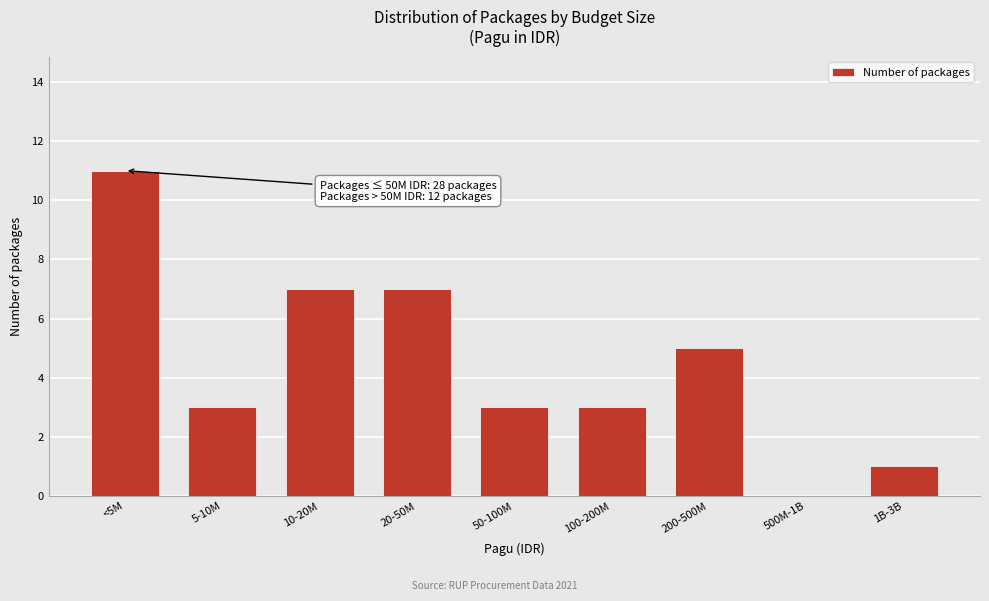

Reading left to right, what are all the values shown in this chart?

<5M=11	5-10M=3	10-20M=7	20-50M=7	50-100M=3	100-200M=3	200-500M=5	500M-1B=0	1B-3B=1